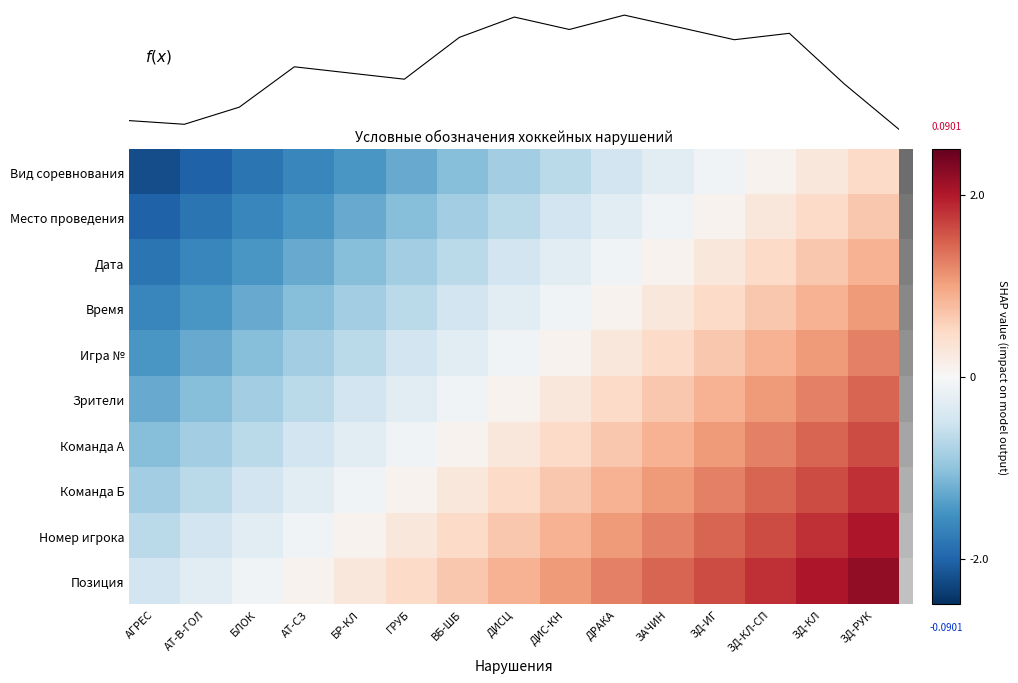

List the labels in order of Игра № value, smallest first.

АГРЕС, АТ-В-ГОЛ, БЛОК, АТ-СЗ, БР-КЛ, ГРУБ, ВБ-ШБ, ДИСЦ, ДИС-КН, ДРАКА, ЗАЧИН, ЗД-ИГ, ЗД-КЛ-СП, ЗД-КЛ, ЗД-РУК